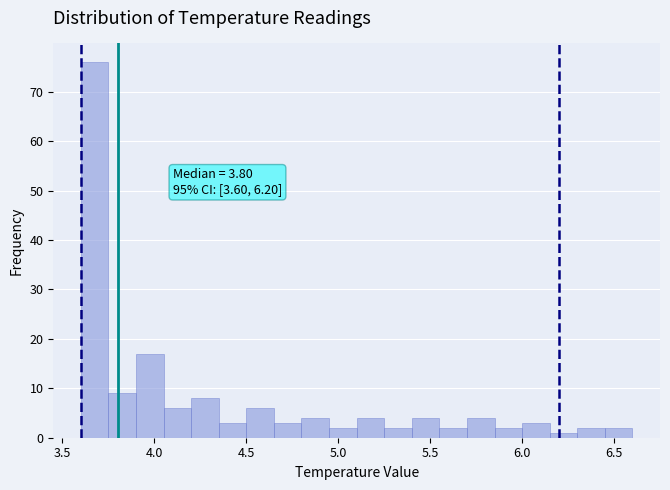

Around what value on the x-axis is the tallest bar? Give the approximate position of its centre, as read against the axis.

3.70